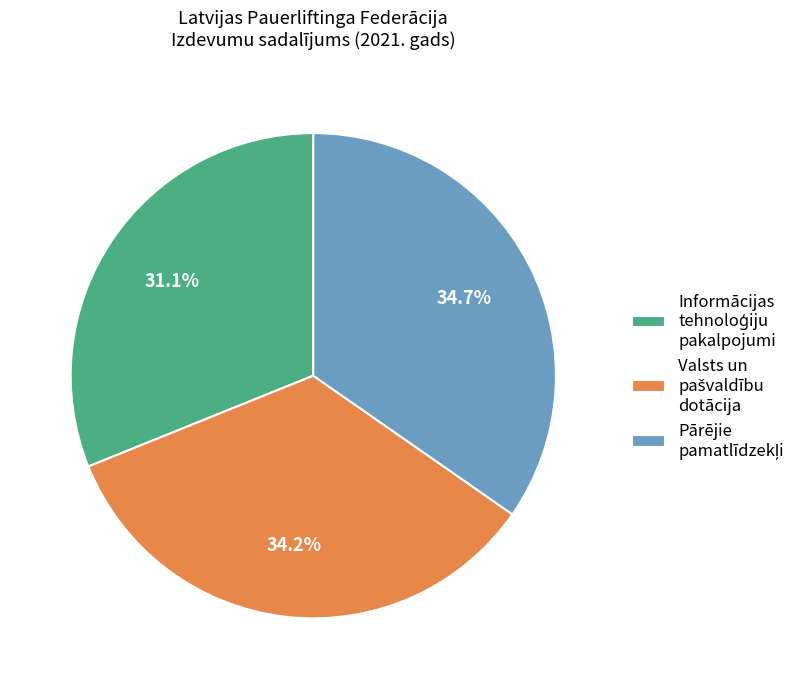

Is there a majority slice in this chart?

No